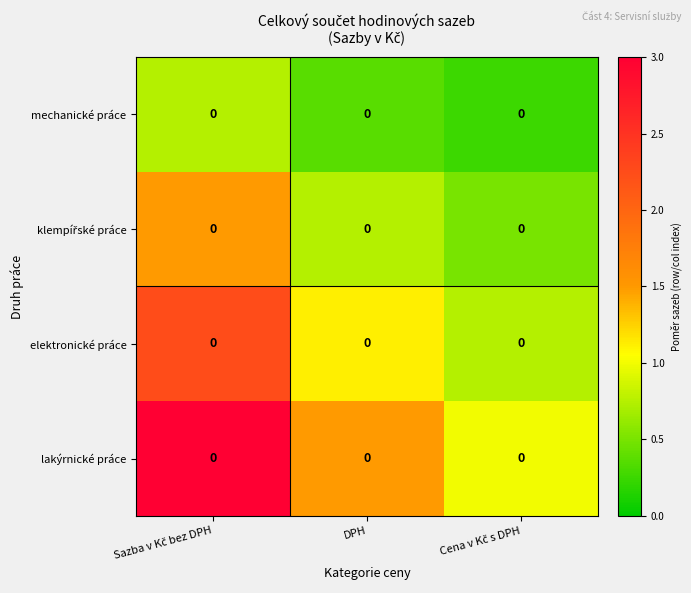

What is the difference between the highest and lowest values at Cena v Kč s DPH?

0.7